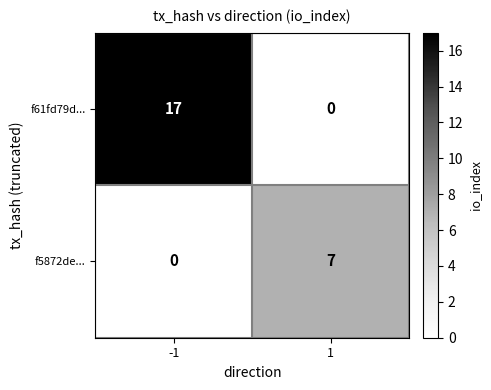

How many positive values does the f5872de... series have?

1